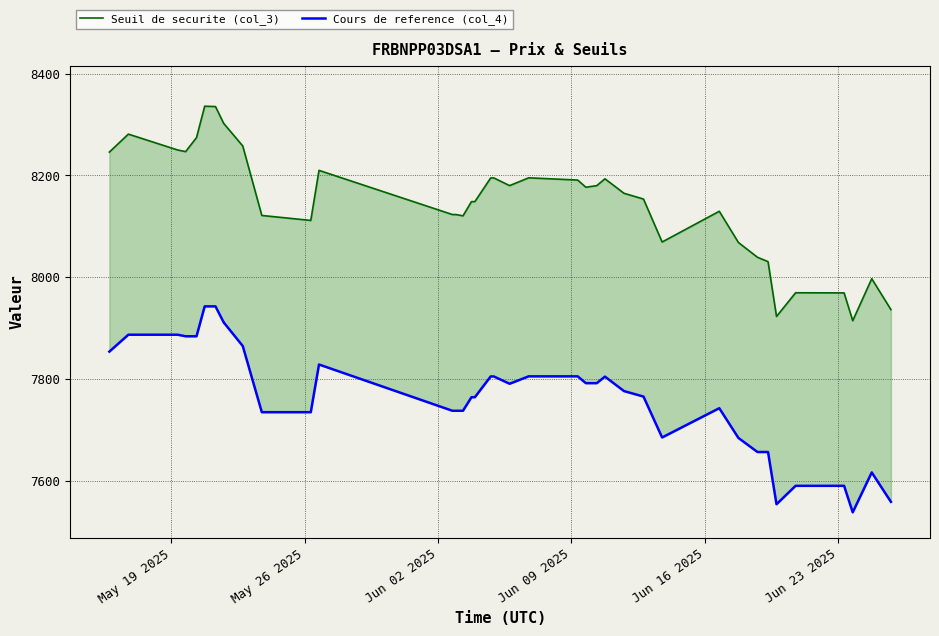

True or false: Seuil de securite (col_3) and Cours de reference (col_4) cross at least once.

False